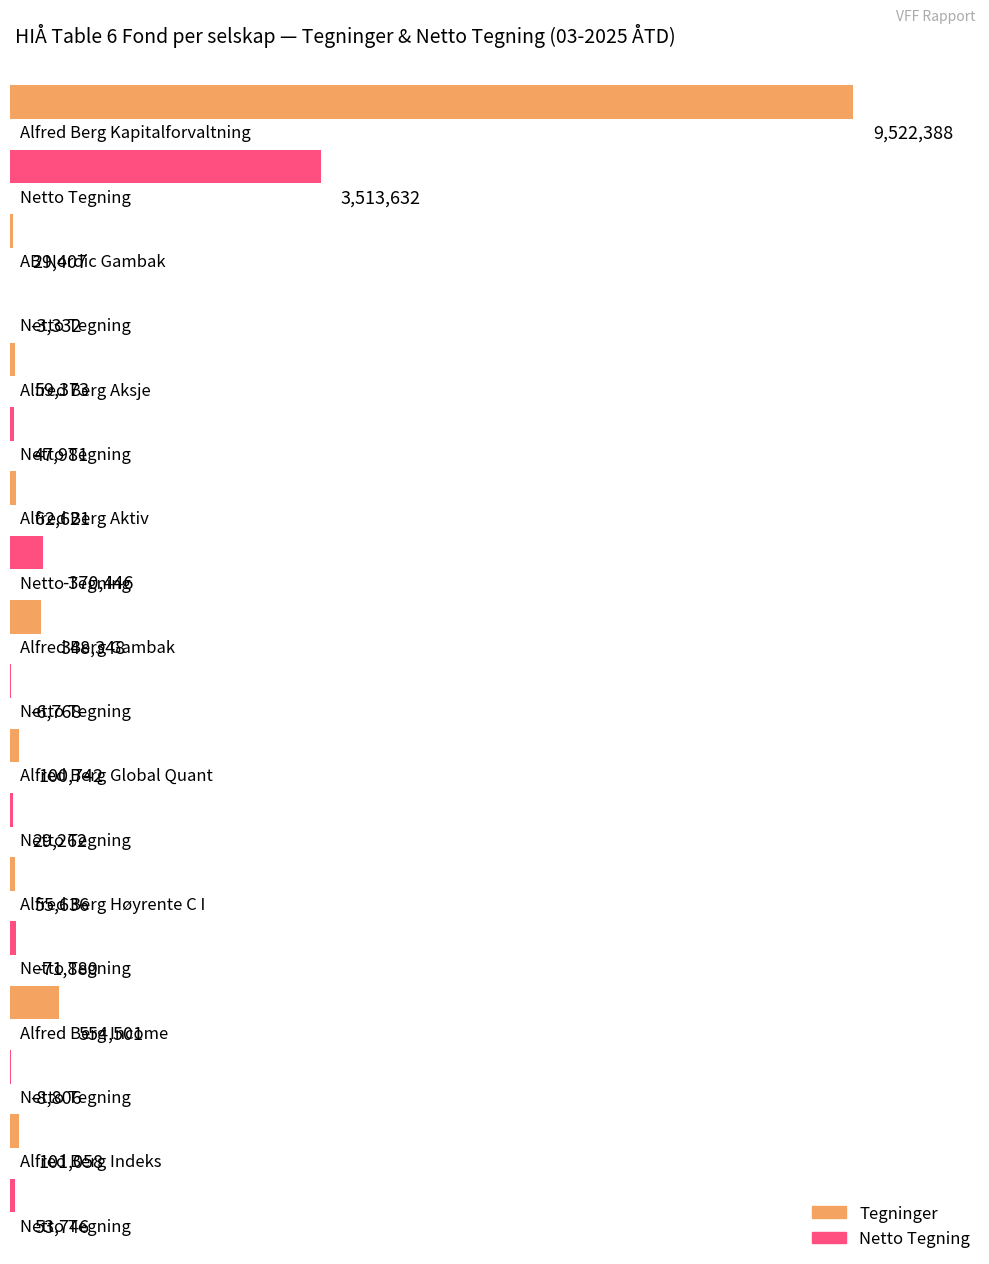

What is the maximum value for Tegninger?

9522388